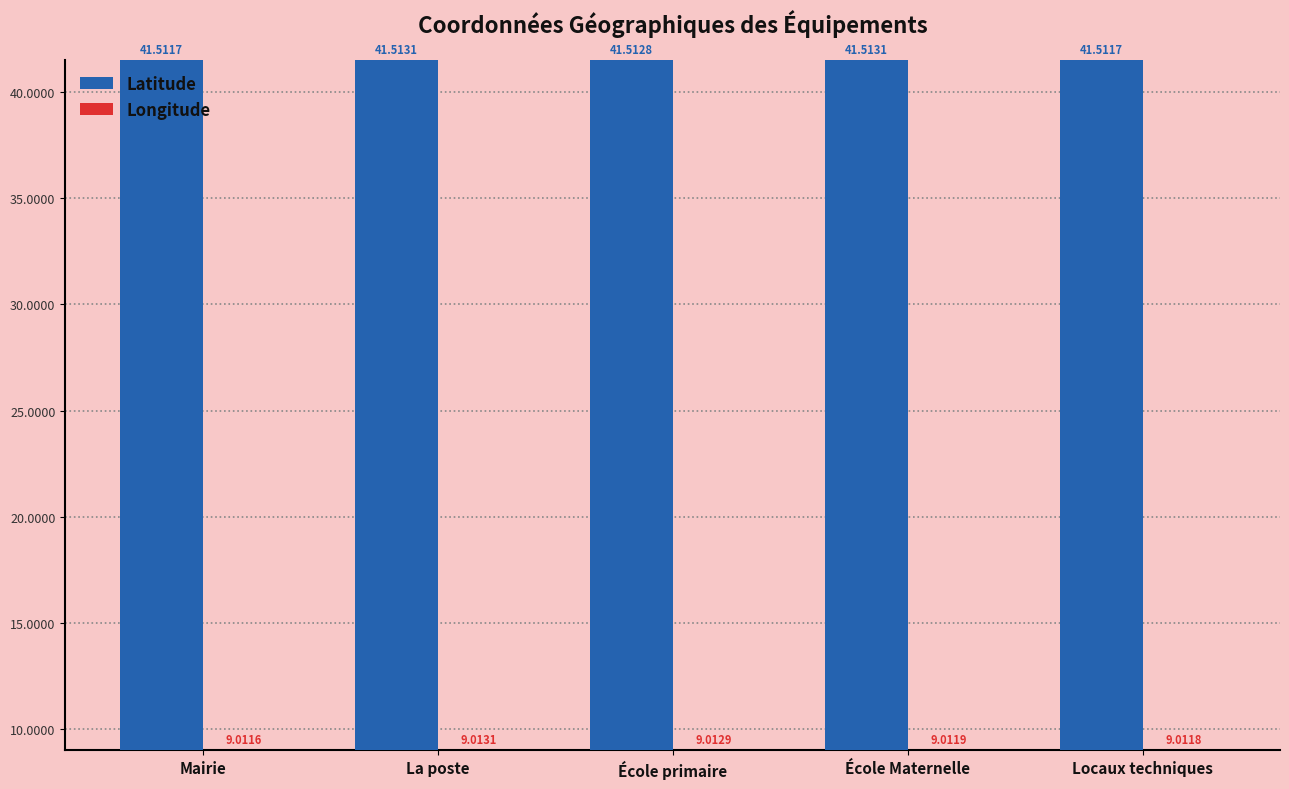

Is it true that Longitude equals 9.0 at La poste?

True